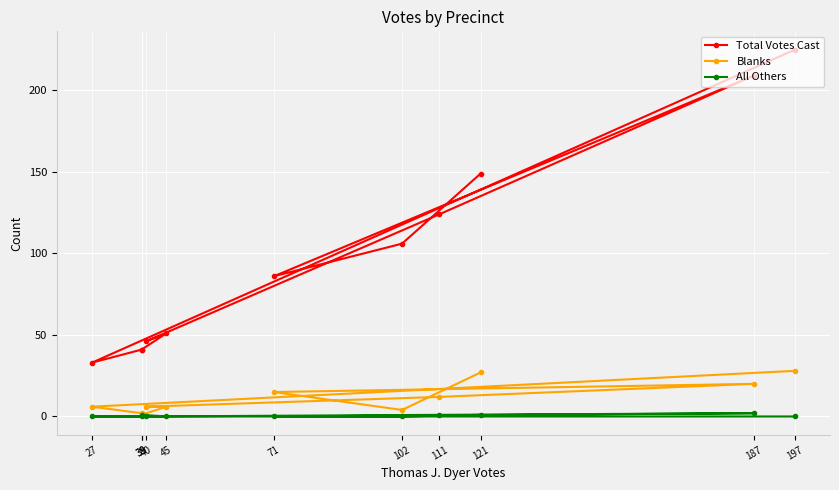

Does the chart display data point markers on the line(s)?

Yes